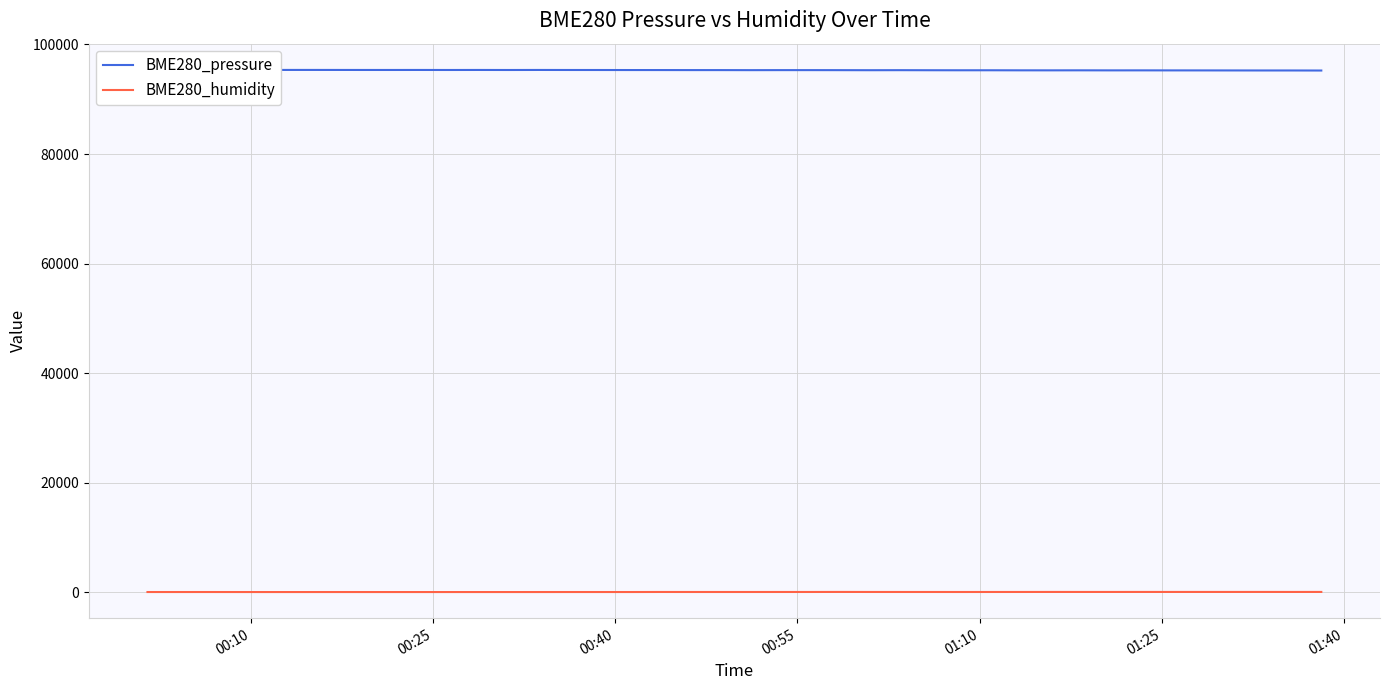

True or false: BME280_humidity has more than 2 points higher than both neighbors.

True